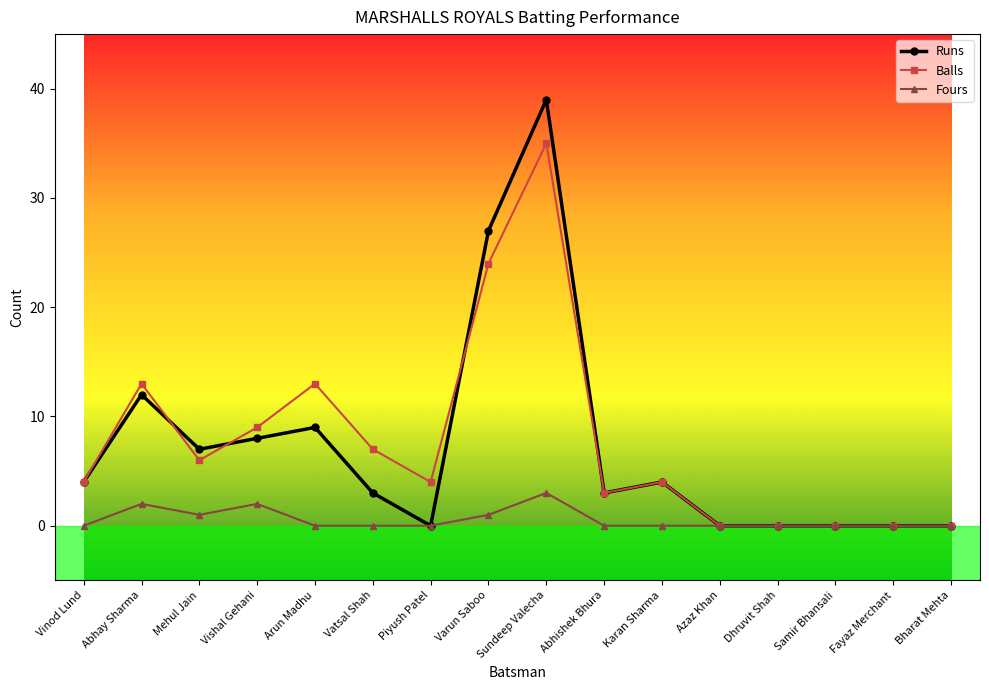

True or false: Balls has more than 0 points higher than both neighbors.

True